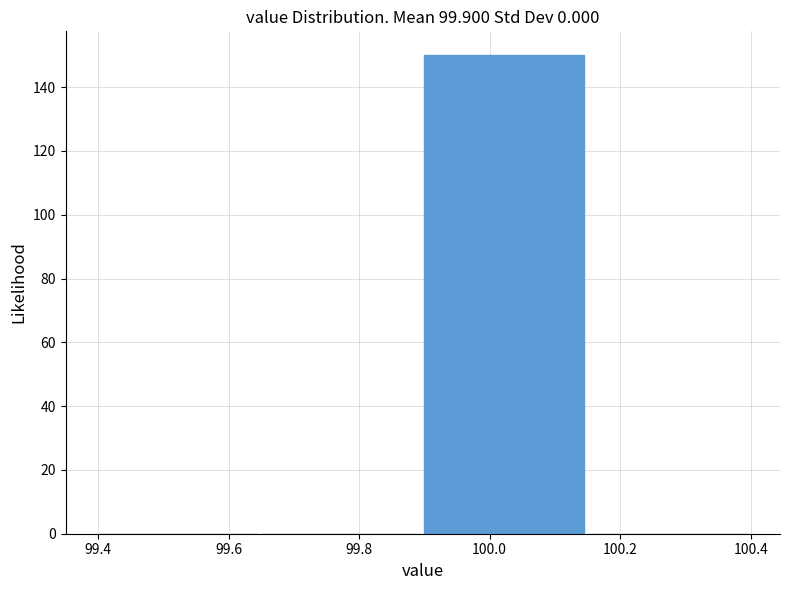

What is the height of the bar covering 99.90 to 100.15 on the x-axis? The values are not printed on the chart, so give them approximately, as read against the axis.

150